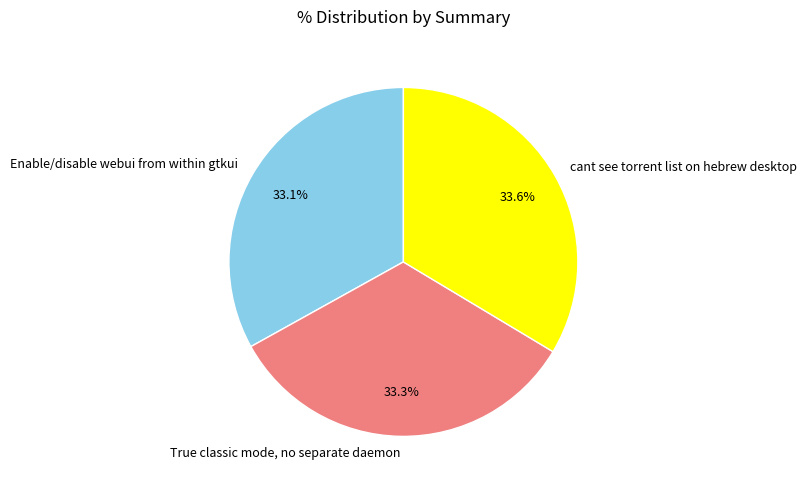

To the nearest percent, what portion does Enable/disable webui from within gtkui represent?

33%